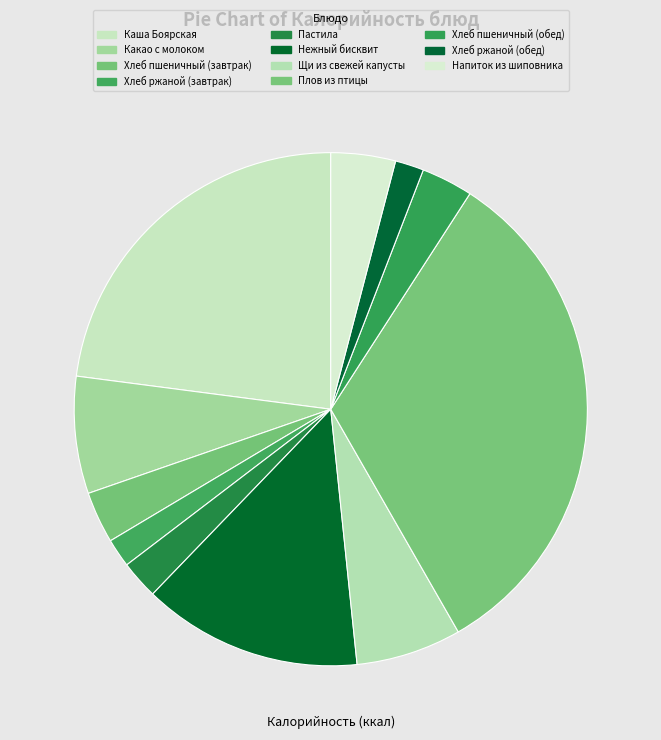

Count the number of slices in the pie.

11